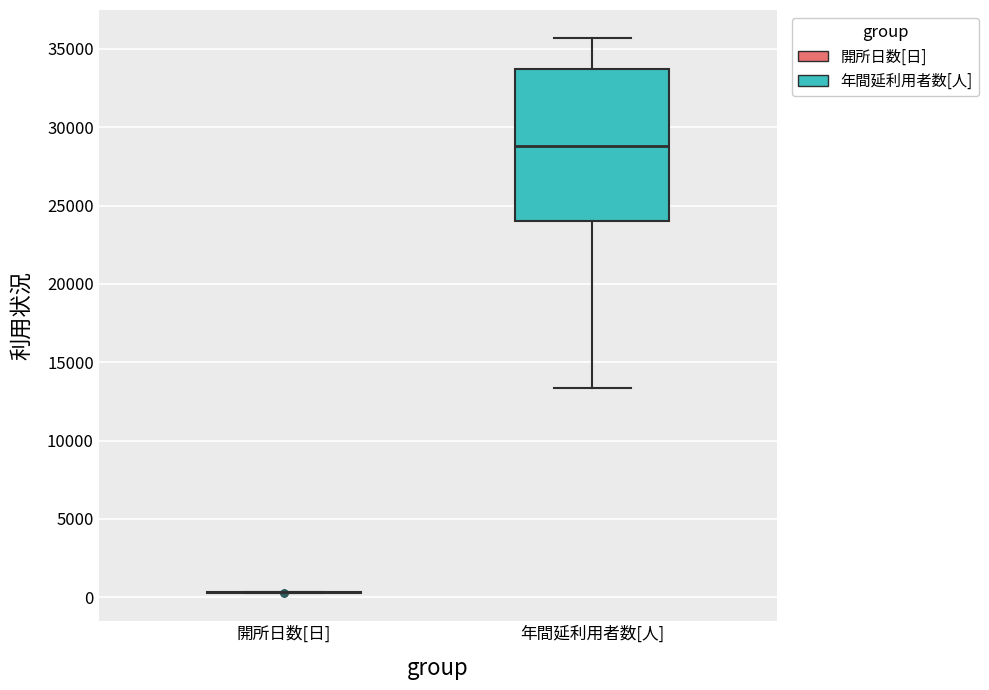

Reading left to right, transcribe this box plot: for each box, give where its median line is, the range the box spans, and where its two whiskers end, as read against the y-axis. The values are not printed on the chart, so give them approximately, as read against the axis.

開所日数[日]: box collapsed to a line at 500, whiskers 500 to 500
年間延利用者数[人]: median 29000, box 24000 to 33500, whiskers 13500 to 35500